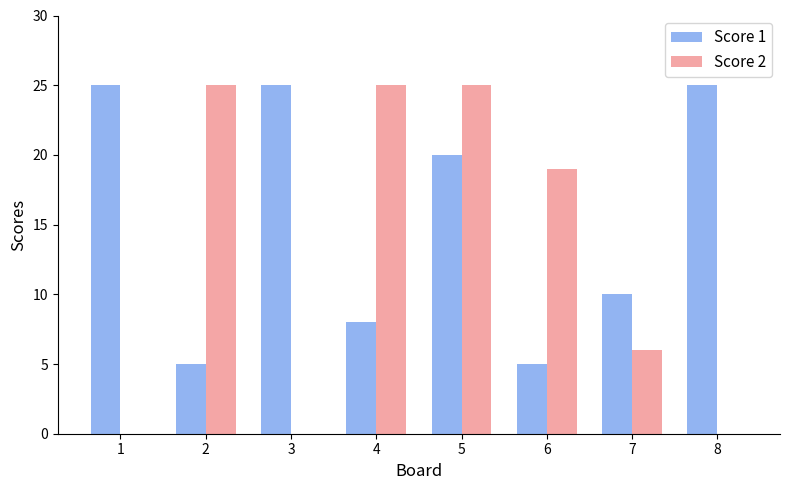

Is the value of Score 1 at 3 greater than the value of Score 2 at 3?

Yes